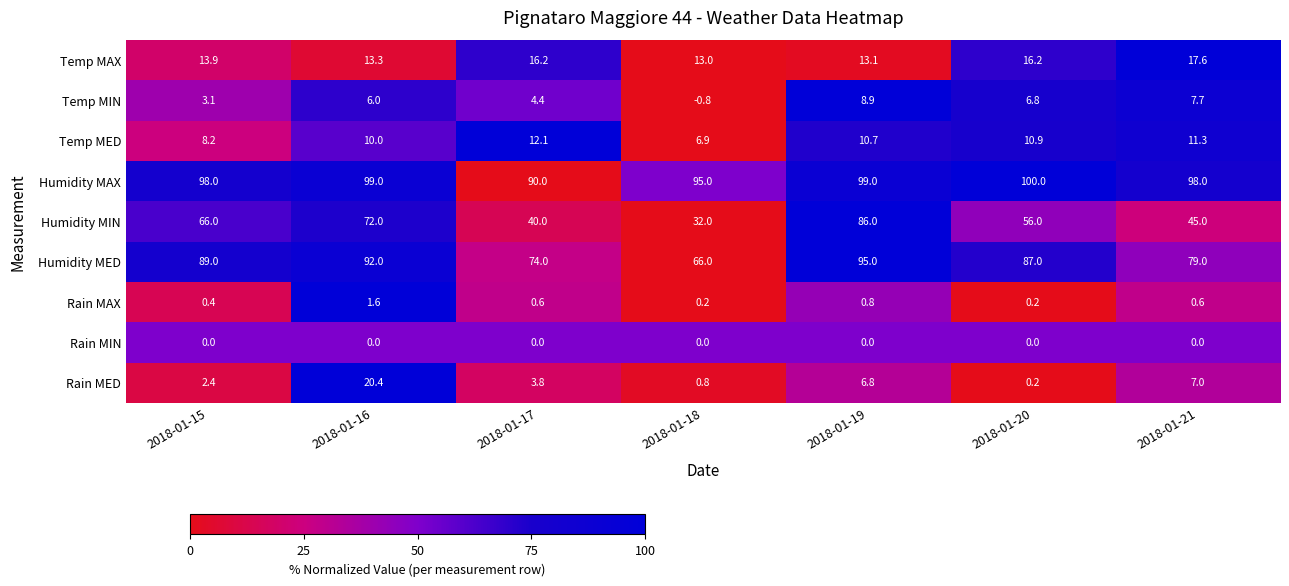

What is the average value of the Rain MAX series?

0.6